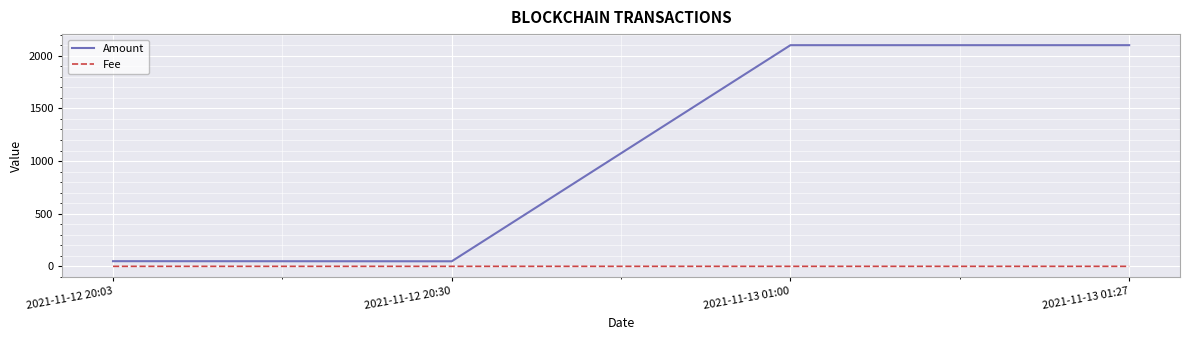

True or false: Amount has a value of 1180.5 at 2021-11-13 01:00.

False